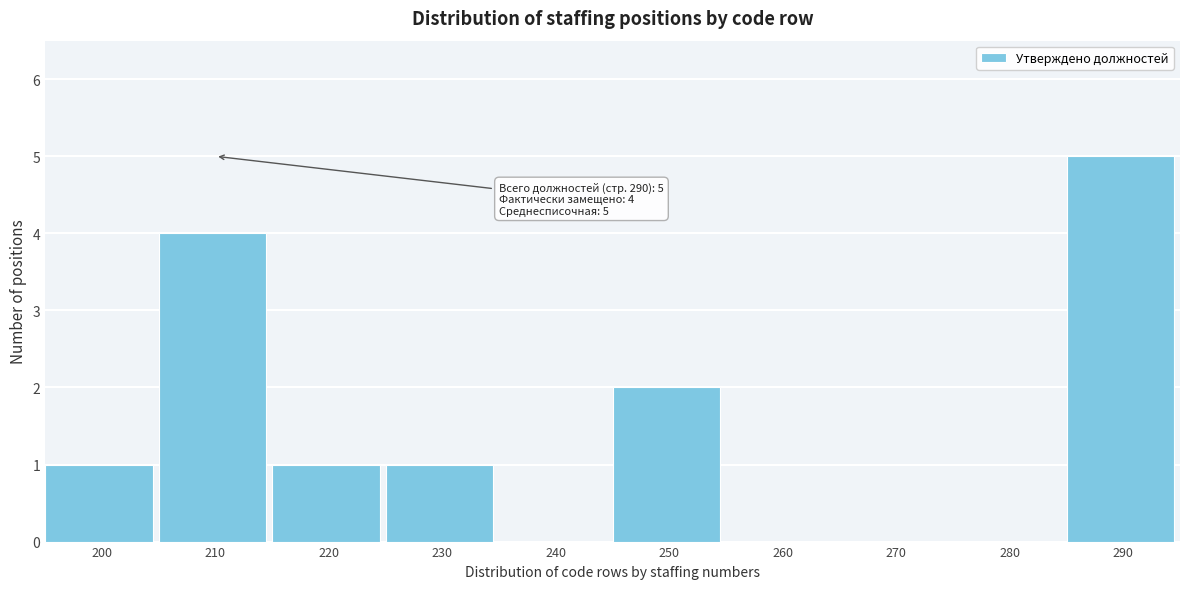

Reading left to right, extract all data points from this chart.

200=1	210=4	220=1	230=1	240=0	250=2	260=0	270=0	280=0	290=5